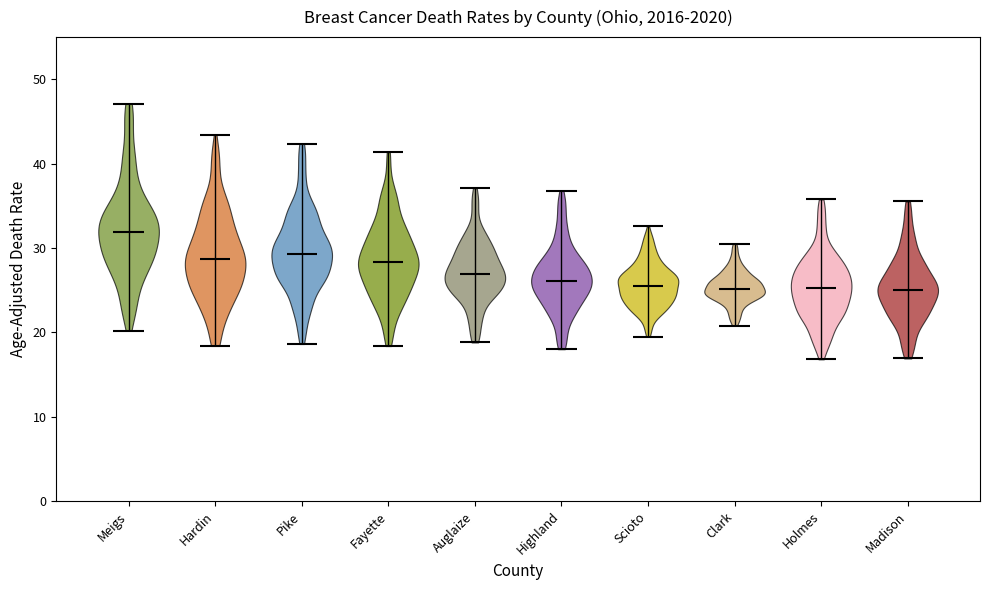

Reading left to right, read every violin against the y-axis: where its median line is, and the lowest and highest points it reaches. The values are not printed on the chart, so give them approximately, as read against the axis.

Meigs: median line 32, lowest point 20, highest point 47
Hardin: median line 29, lowest point 18, highest point 43
Pike: median line 29, lowest point 19, highest point 42
Fayette: median line 28, lowest point 18, highest point 41
Auglaize: median line 27, lowest point 19, highest point 37
Highland: median line 26, lowest point 18, highest point 37
Scioto: median line 25, lowest point 19, highest point 33
Clark: median line 25, lowest point 21, highest point 31
Holmes: median line 25, lowest point 17, highest point 36
Madison: median line 25, lowest point 17, highest point 36